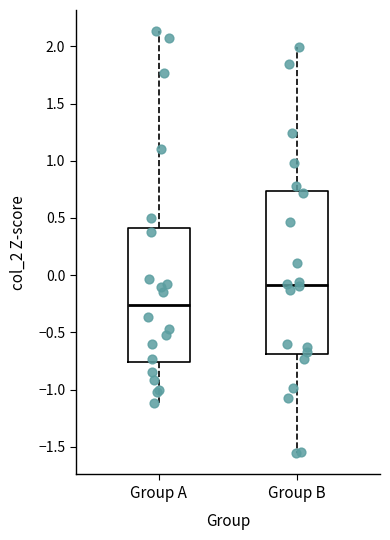

Reading left to right, transcribe this box plot: for each box, give where its median line is, the range the box spans, and where its two whiskers end, as read against the y-axis. The values are not printed on the chart, so give them approximately, as read against the axis.

Group A: median -0.25, box -0.75 to 0.40, whiskers -1.10 to 2.15
Group B: median -0.10, box -0.70 to 0.75, whiskers -1.55 to 2.00